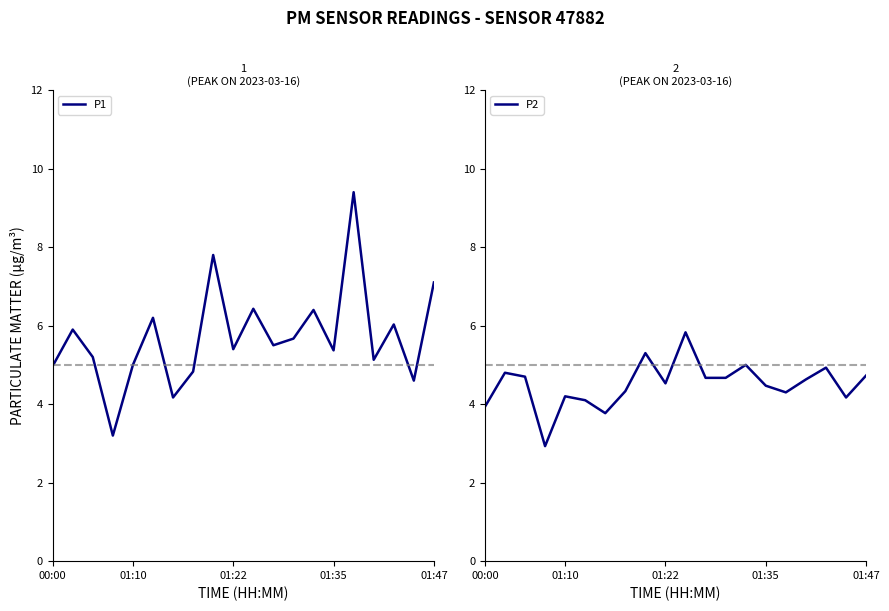

What is the sum of the P1 values at 12 and 13?

12.1